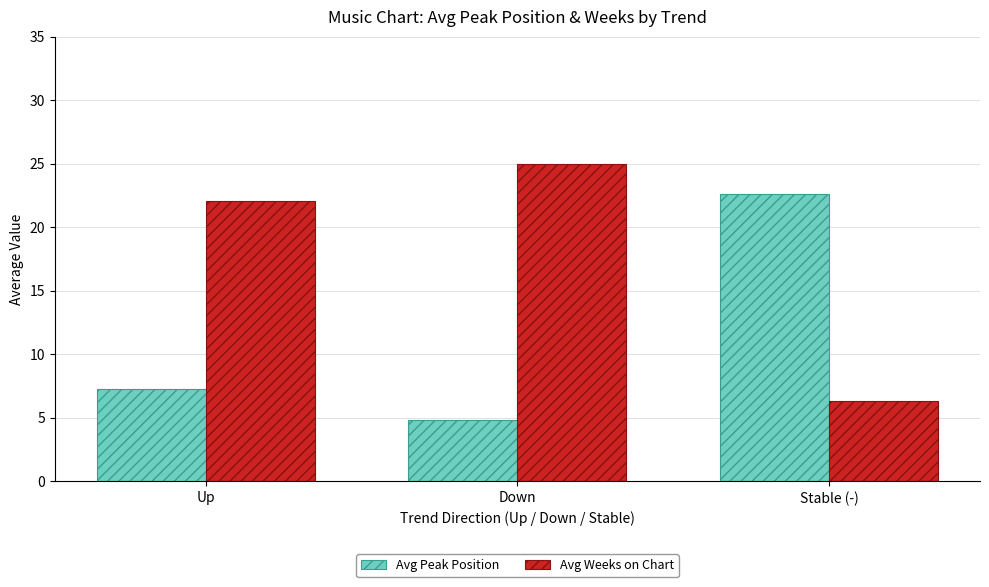

What is the total value across all series at Up?

29.3